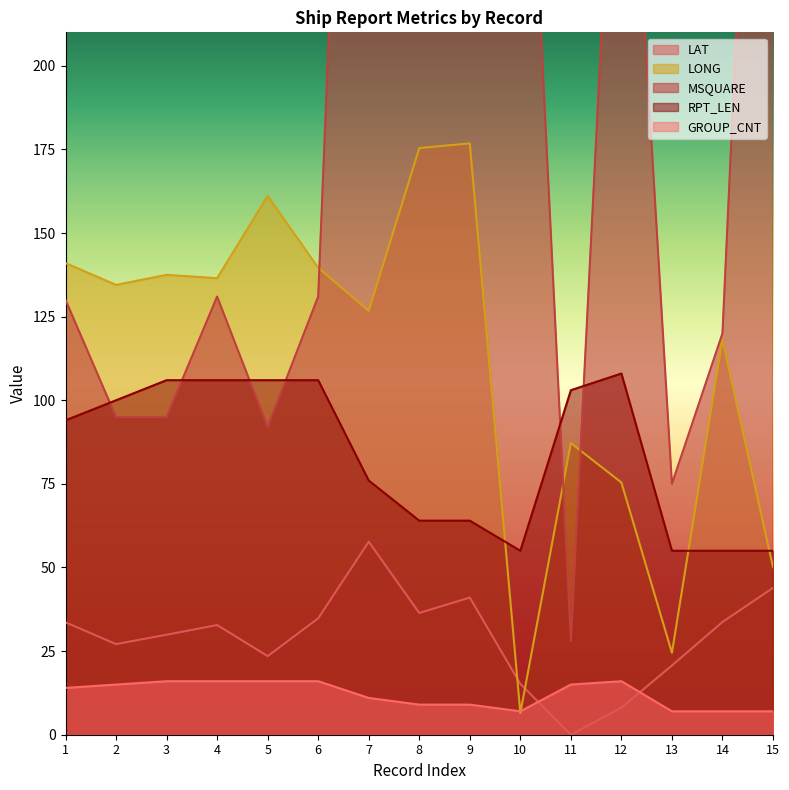

True or false: RPT_LEN and GROUP_CNT cross at least once.

False